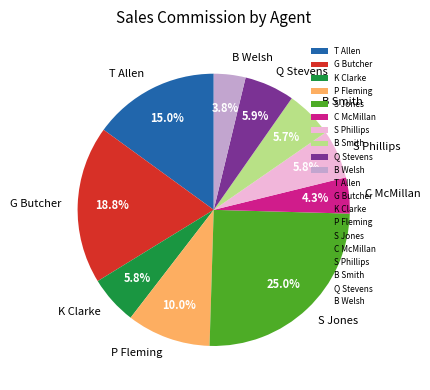

Approximately how many times larger is the value at P Fleming compared to B Welsh?

2.6